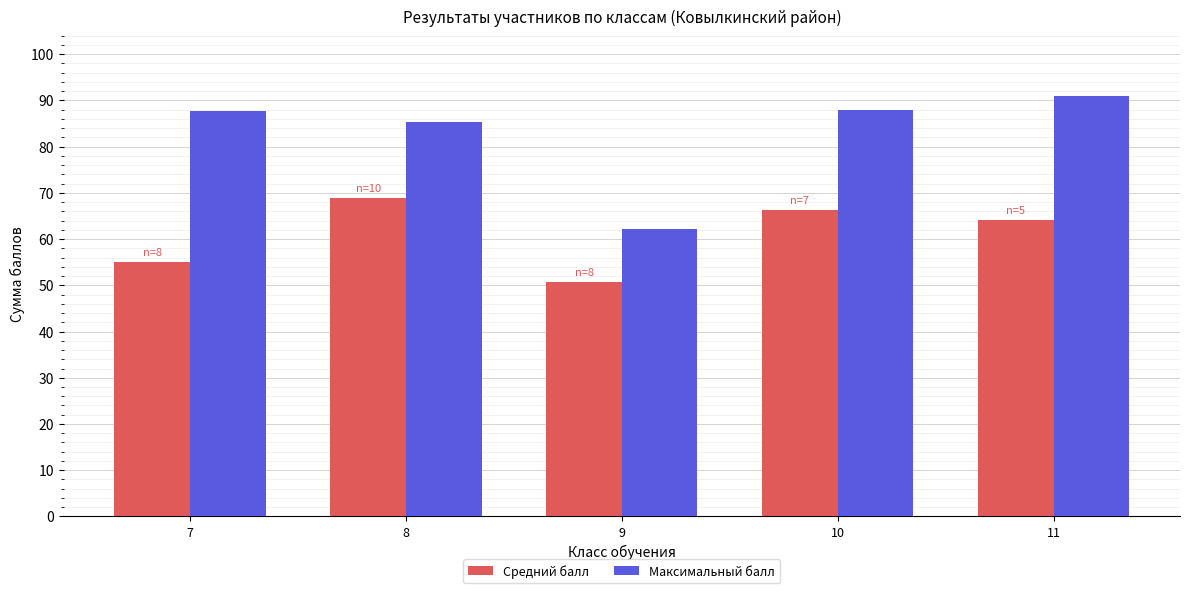

What is the average value of the Максимальный балл series?

82.9